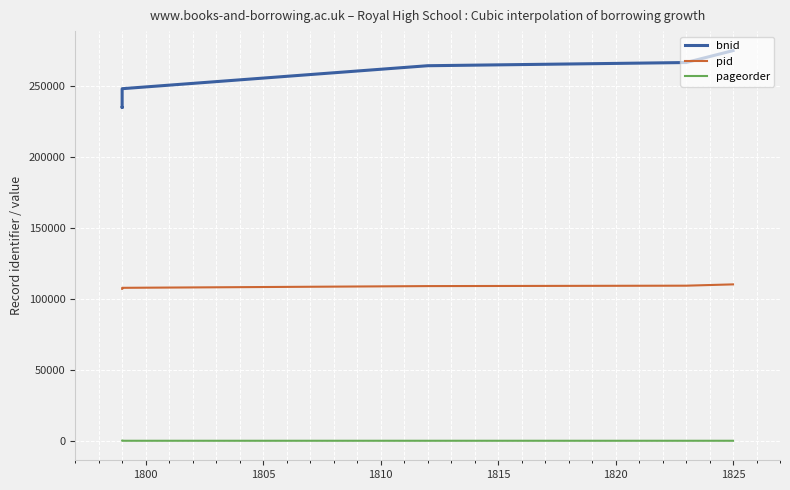

Which series has the largest range (max minus min)?

bnid